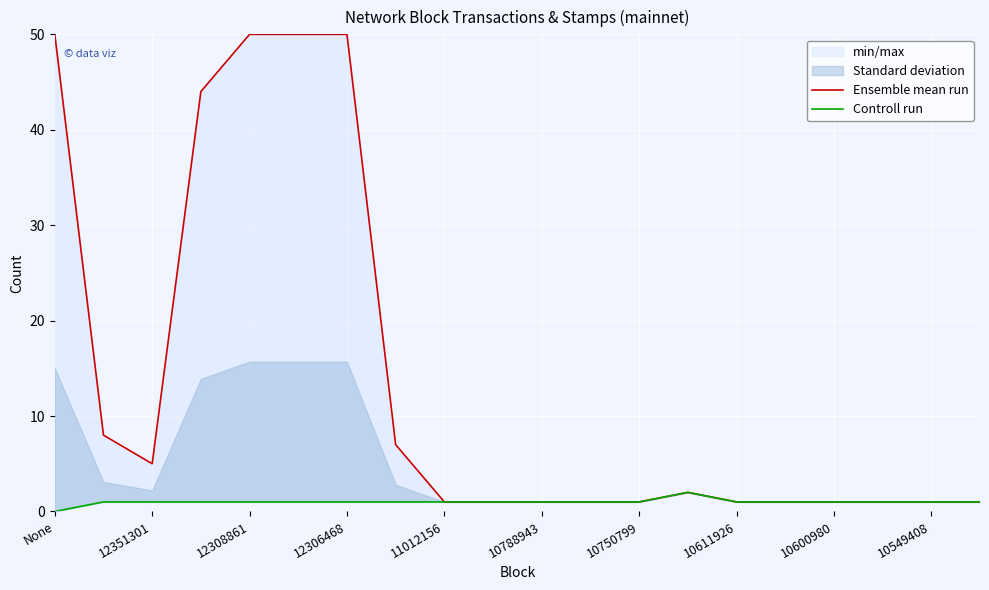

Is it true that Controll run equals 2 at 10611926?

False